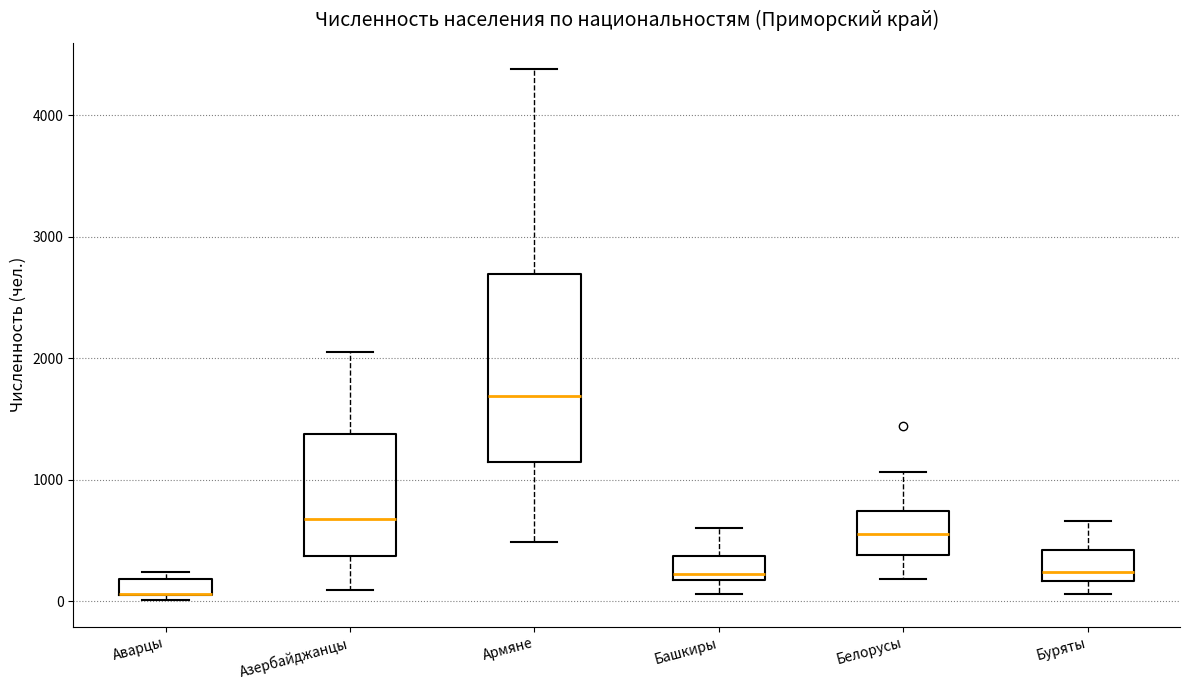

Where is the lower edge of the box for Белорусы on the y-axis? The values are not printed on the chart, so give them approximately, as read against the axis.

400